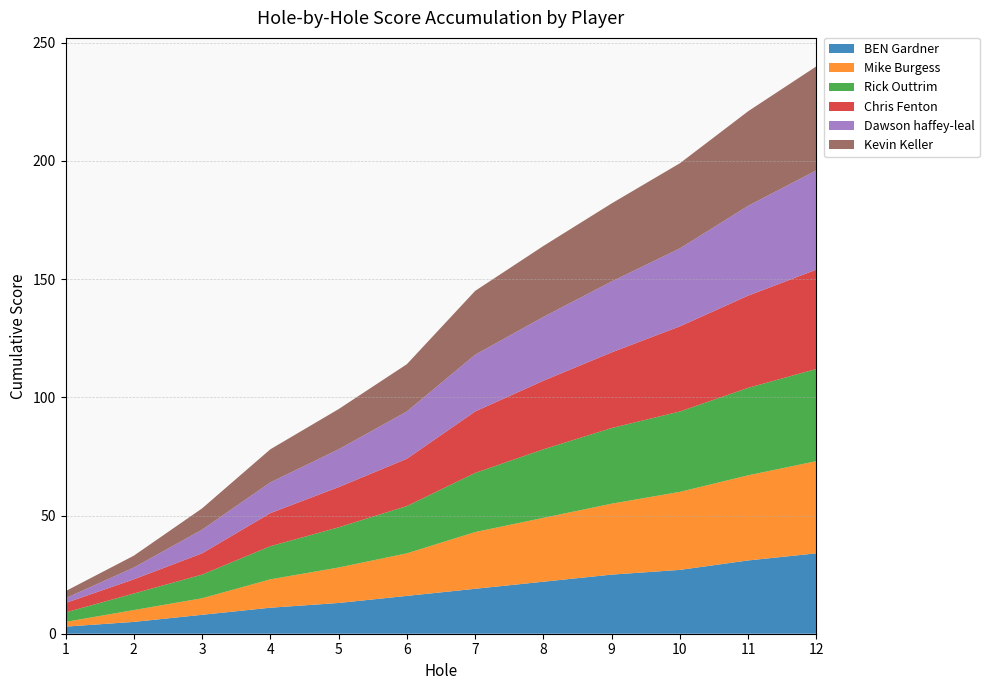

What is the highest value of the BEN Gardner series?

34